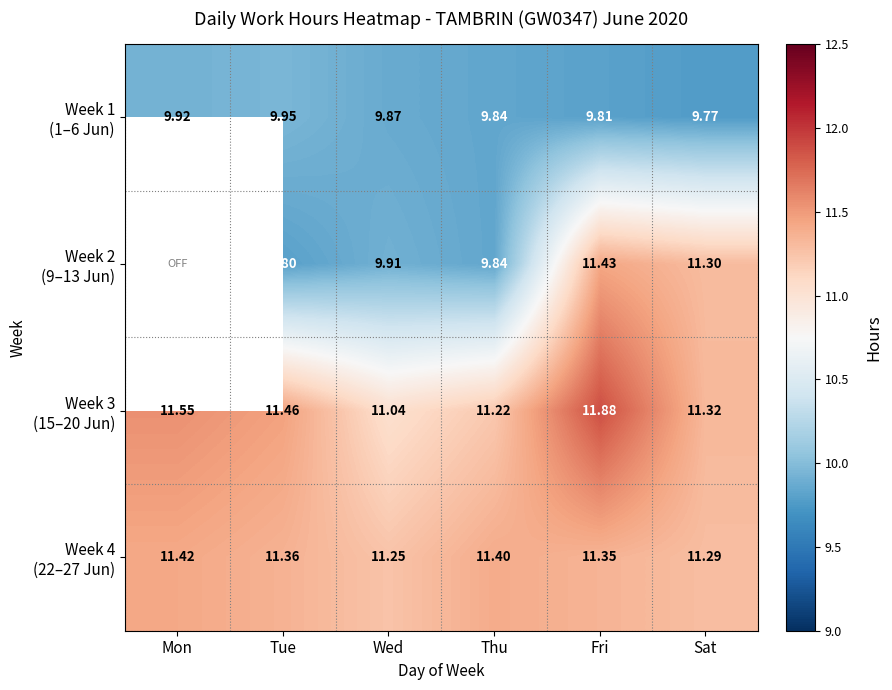

At Wed, list the series in order from smallest to largest.

Week 1 (1–6 Jun), Week 2 (9–13 Jun), Week 3 (15–20 Jun), Week 4 (22–27 Jun)